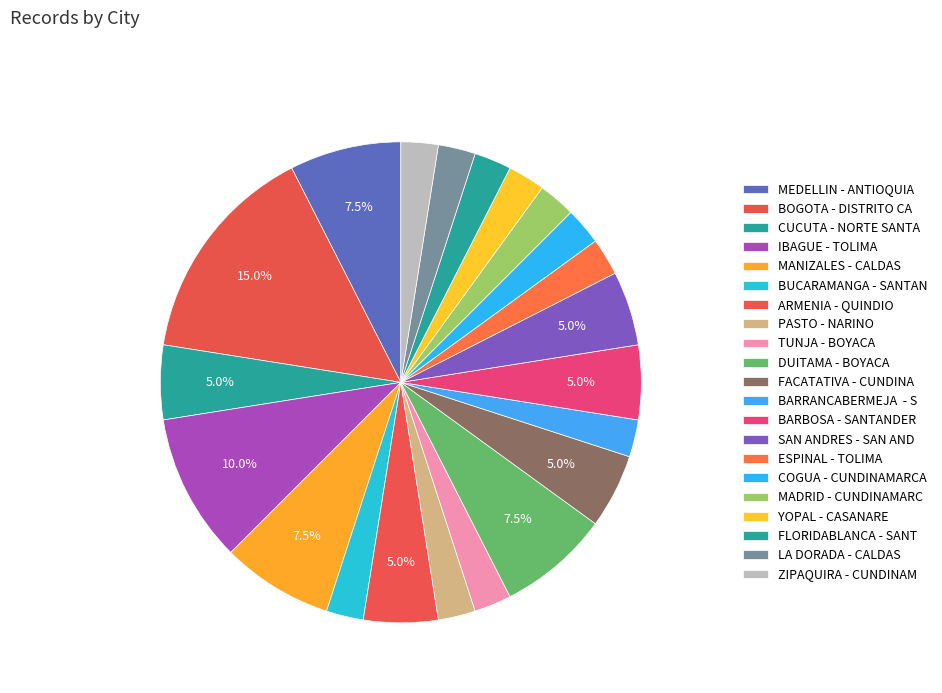

To the nearest percent, what portion does IBAGUE - TOLIMA represent?

10%